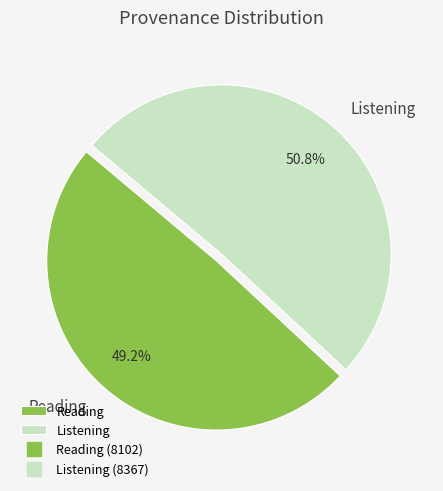

Is it true that Listening is 51% of the pie?

True